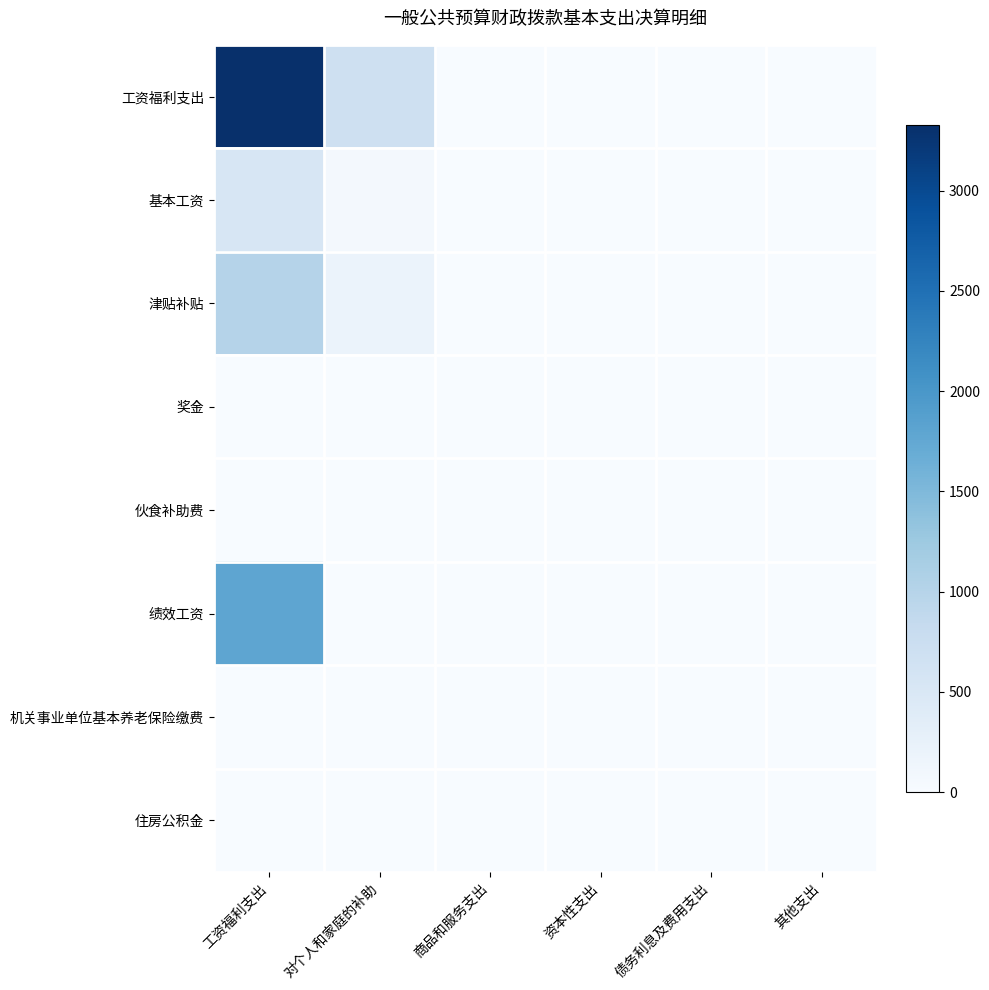

Reading left to right, list all the values displayed in this chart.

工资福利支出: 工资福利支出=3328.4	对个人和家庭的补助=685.9	商品和服务支出=0.0	资本性支出=0.0	债务利息及费用支出=0.0	其他支出=0.0
基本工资: 工资福利支出=540.0	对个人和家庭的补助=56.4	商品和服务支出=0.0	资本性支出=0.0	债务利息及费用支出=0.0	其他支出=0.0
津贴补贴: 工资福利支出=1005.0	对个人和家庭的补助=200.5	商品和服务支出=0.0	资本性支出=0.0	债务利息及费用支出=0.0	其他支出=0.0
奖金: 工资福利支出=0.0	对个人和家庭的补助=0.0	商品和服务支出=0.0	资本性支出=0.0	债务利息及费用支出=0.0	其他支出=0.0
伙食补助费: 工资福利支出=0.0	对个人和家庭的补助=0.0	商品和服务支出=0.0	资本性支出=0.0	债务利息及费用支出=0.0	其他支出=0.0
绩效工资: 工资福利支出=1783.4	对个人和家庭的补助=0.0	商品和服务支出=0.0	资本性支出=0.0	债务利息及费用支出=0.0	其他支出=0.0
机关事业单位基本养老保险缴费: 工资福利支出=0.0	对个人和家庭的补助=0.0	商品和服务支出=0.0	资本性支出=0.0	债务利息及费用支出=0.0	其他支出=0.0
住房公积金: 工资福利支出=0.0	对个人和家庭的补助=0.0	商品和服务支出=0.0	资本性支出=0.0	债务利息及费用支出=0.0	其他支出=0.0